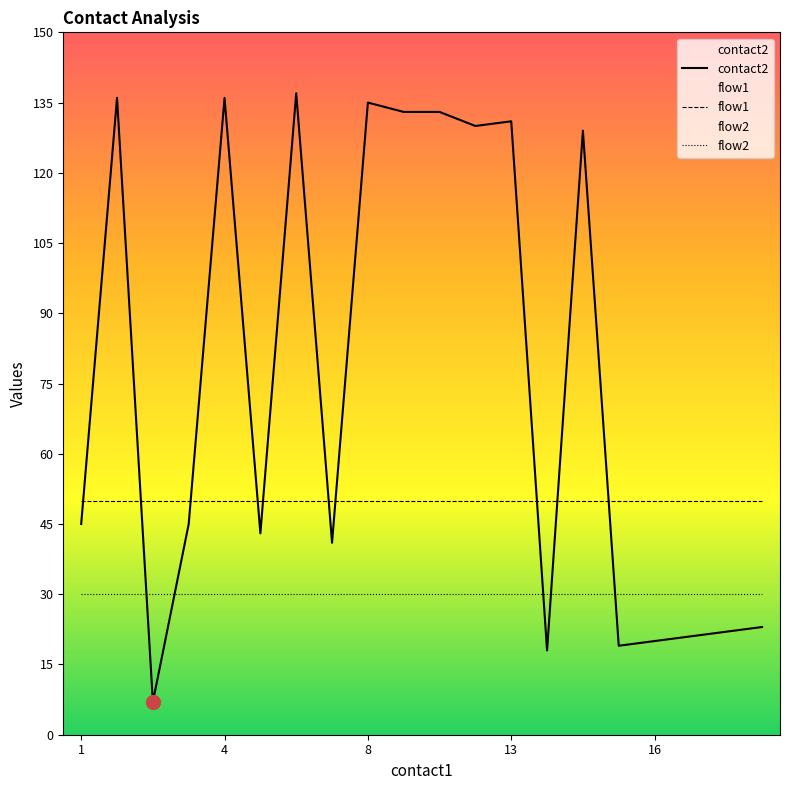

How many intersections are there between flow2 and contact2?

5